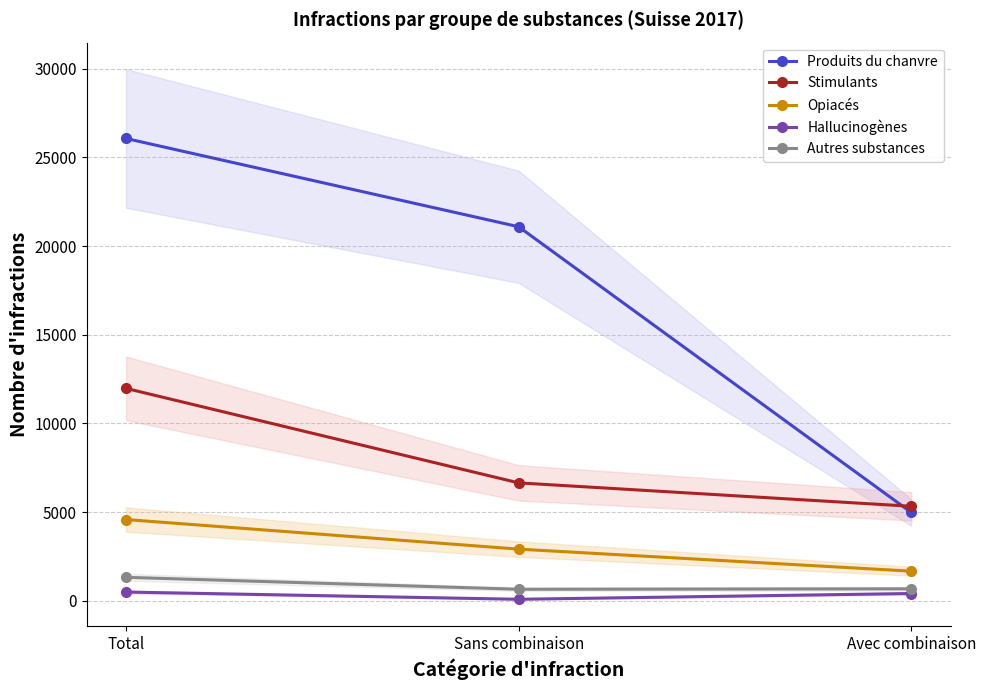

At which category does the chart reach its minimum across all series?

Sans combinaison